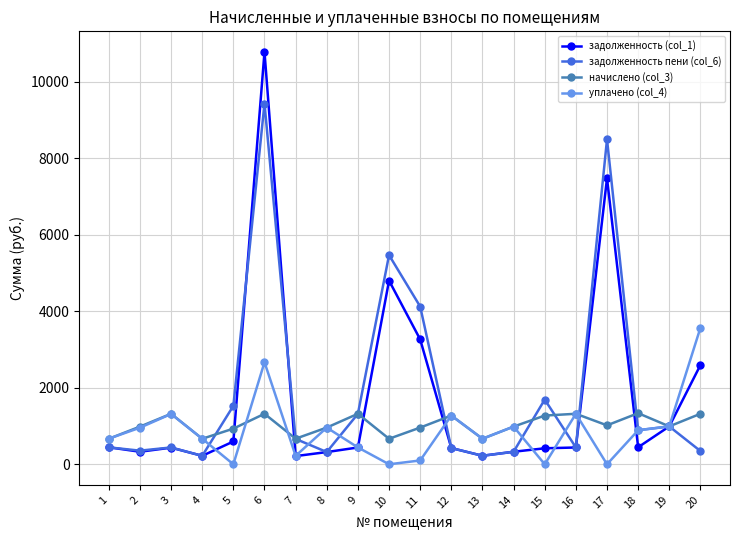

The задолженность пени (col_6) series shows 327.3 at 14. True or false?

True